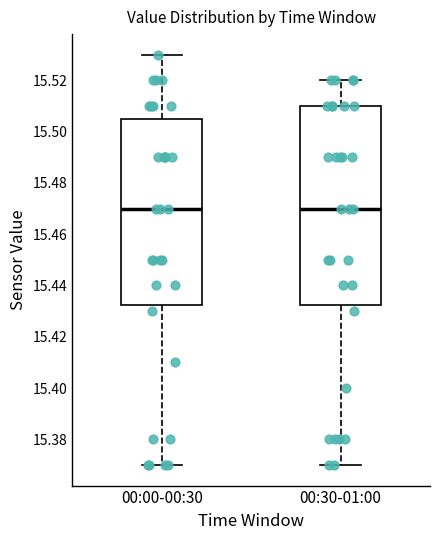

Reading left to right, transcribe this box plot: for each box, give where its median line is, the range the box spans, and where its two whiskers end, as read against the y-axis. The values are not printed on the chart, so give them approximately, as read against the axis.

00:00-00:30: median 15.470, box 15.432 to 15.506, whiskers 15.370 to 15.530
00:30-01:00: median 15.470, box 15.432 to 15.510, whiskers 15.370 to 15.520